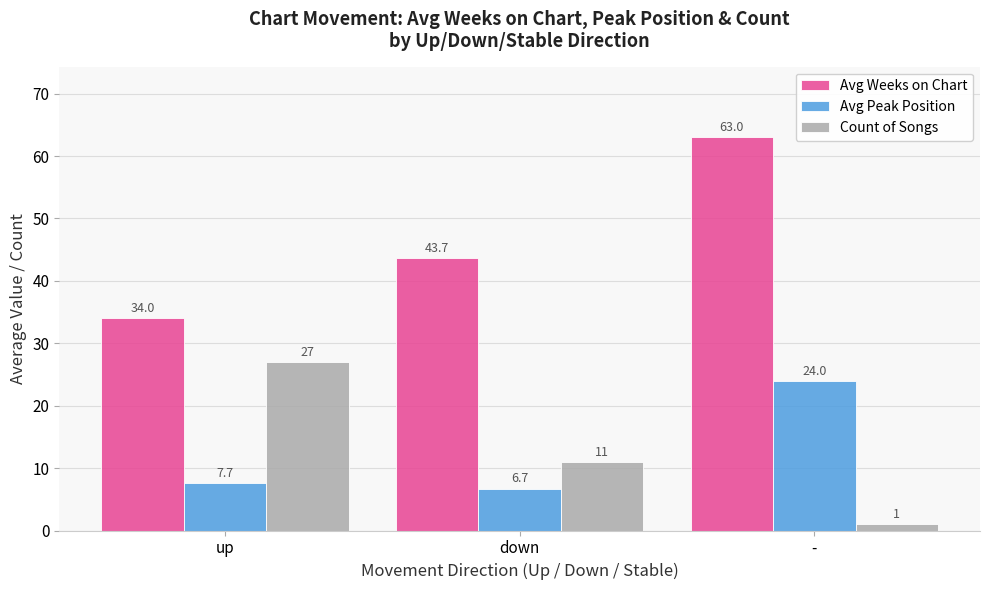

What is the value of the Avg Peak Position bar at the 3rd from the left?

24.0